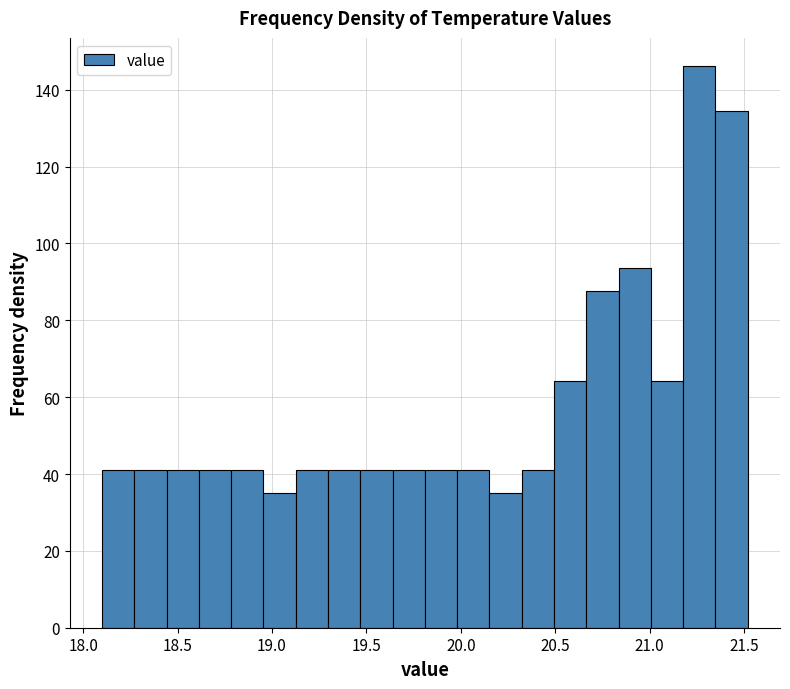

Read against the x-axis, roughly where is the centre of the tallest bar?

21.25